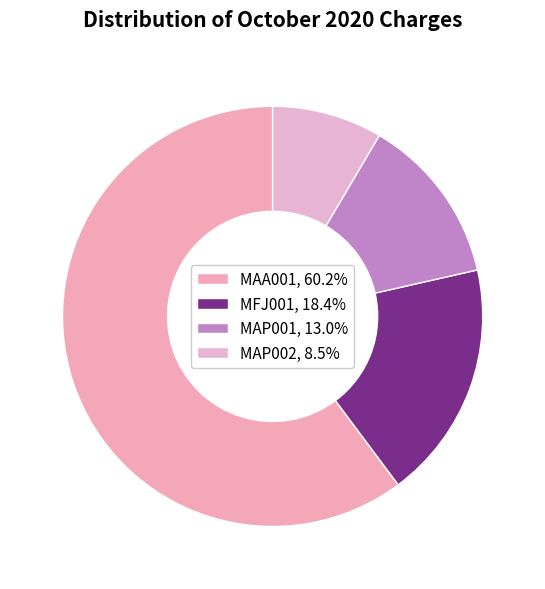

How many segments does this pie chart have?

4